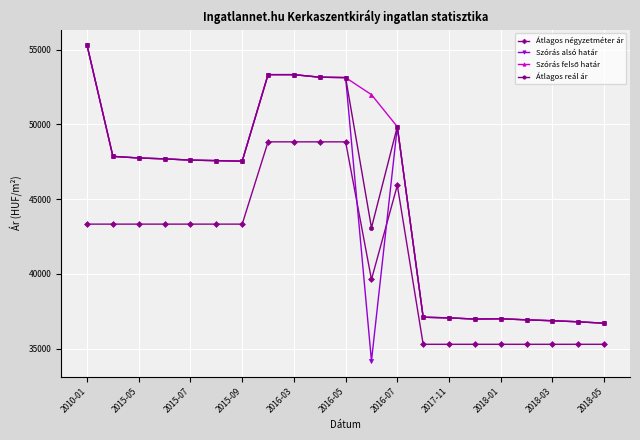

What is the lowest value of the Átlagos négyzetméter ár series?

35294